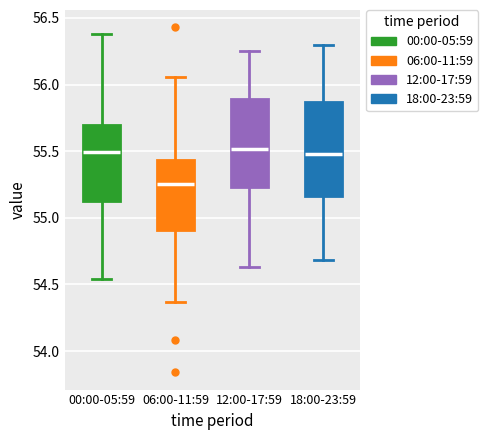

Where is the upper edge of the box for 00:00-05:59 on the y-axis? The values are not printed on the chart, so give them approximately, as read against the axis.

55.70